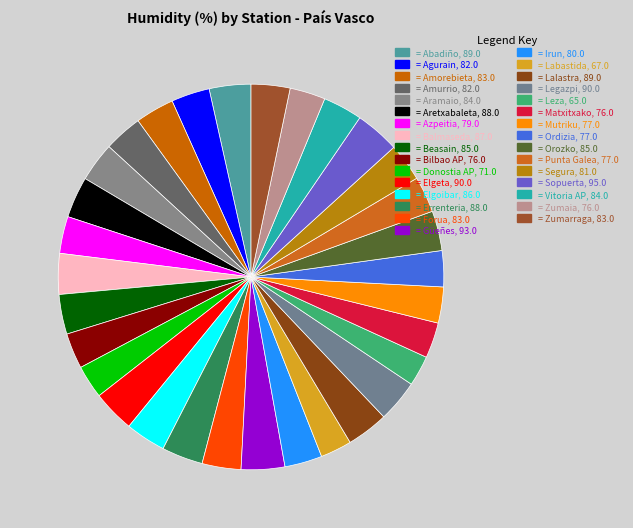

Does any single category account for the majority?

No